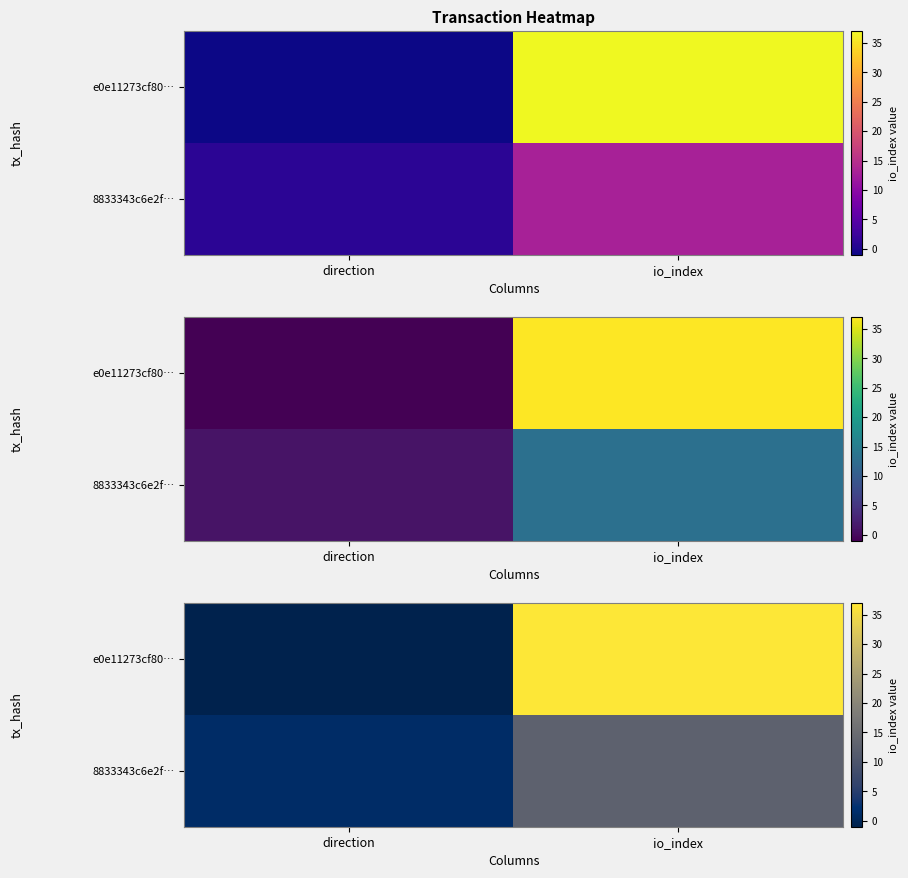

Rank the categories by row_0 value from lowest to highest.

direction, io_index